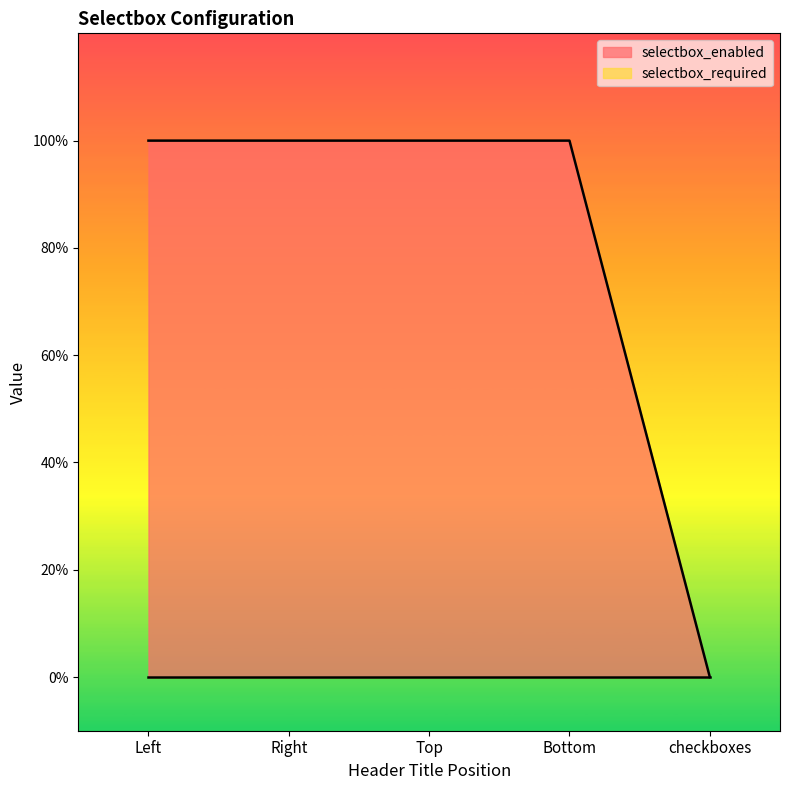

Does the chart have visible grid lines?

No